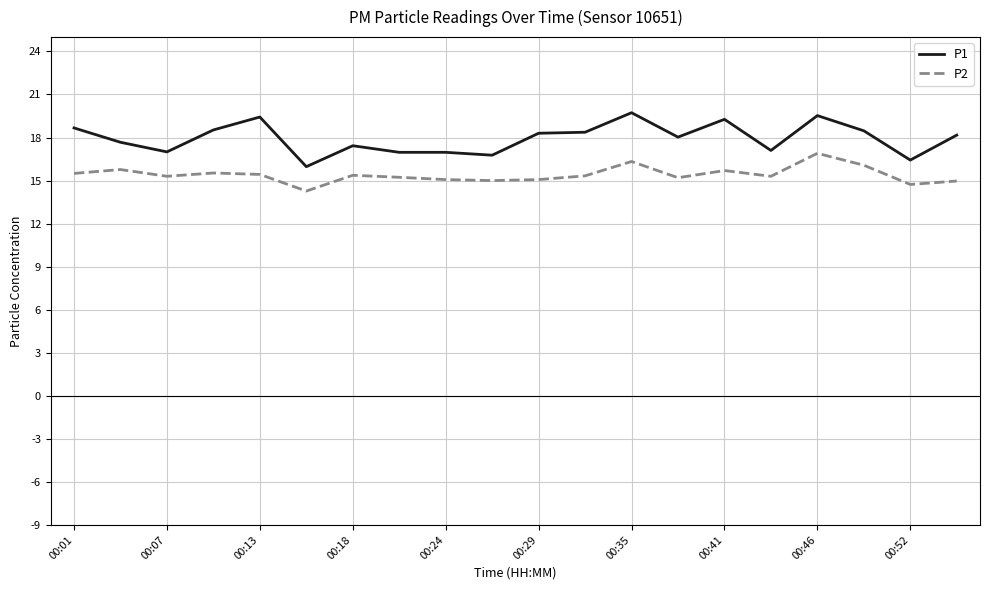

True or false: P2 has more than 1 interior local peaks.

True